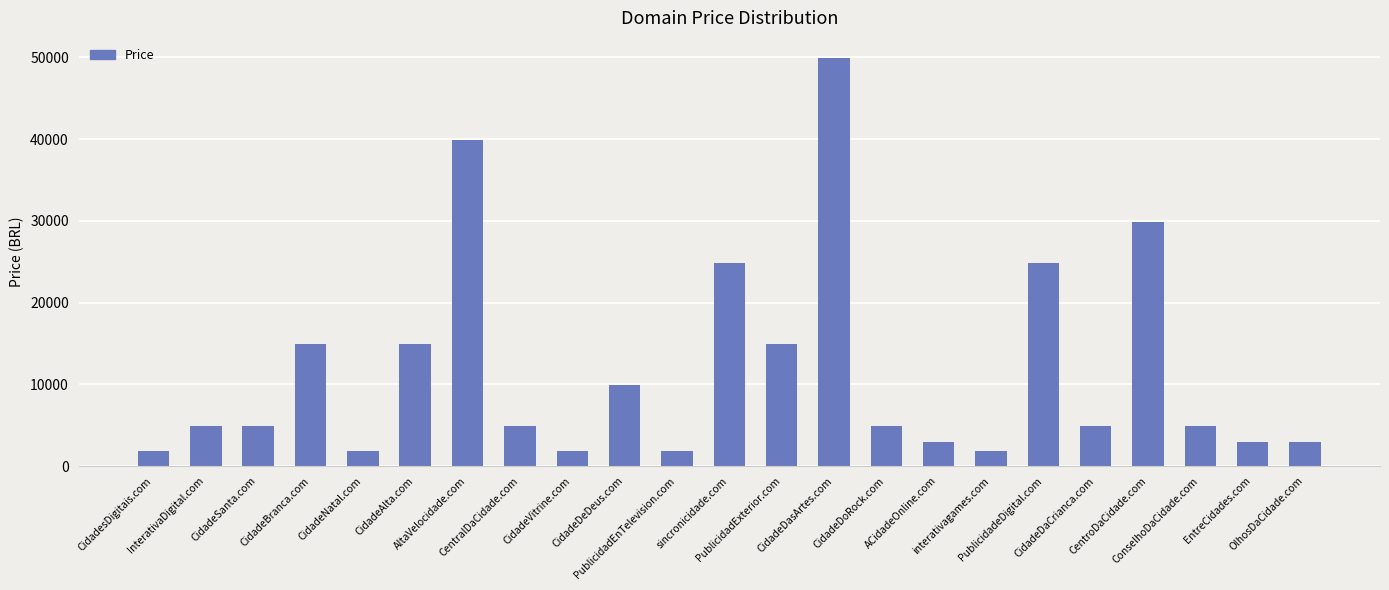

What is the change in value from sincronicidade.com to EntreCidades.com?

-22000